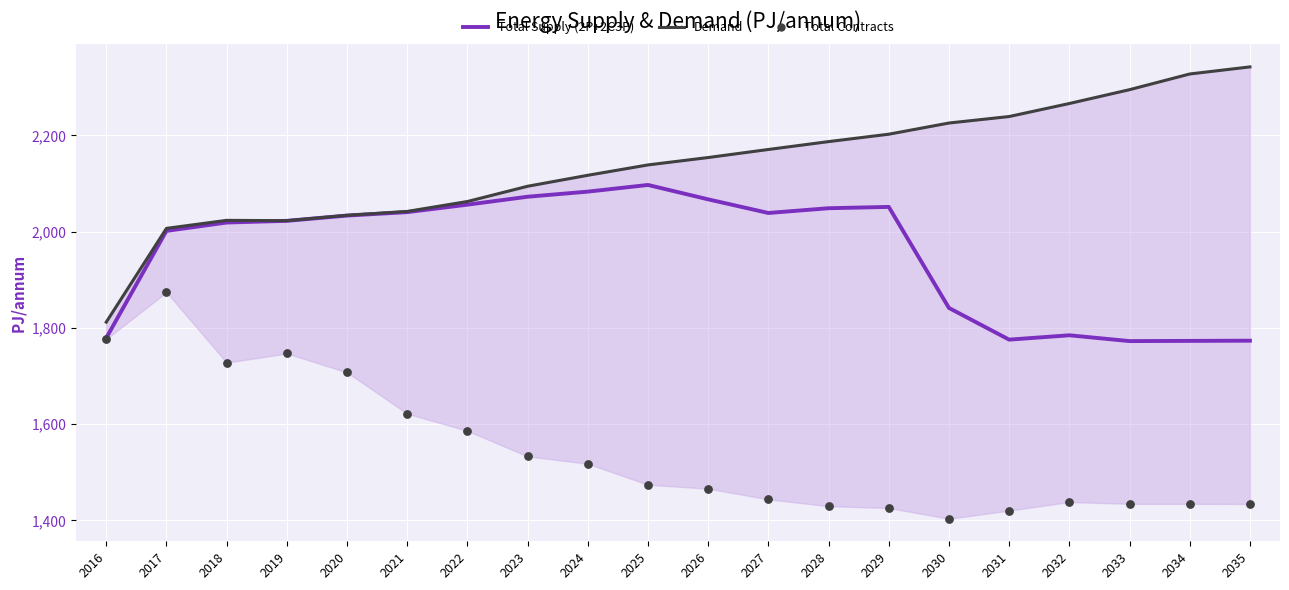

What is the total value across all series at 2031?

5435.5